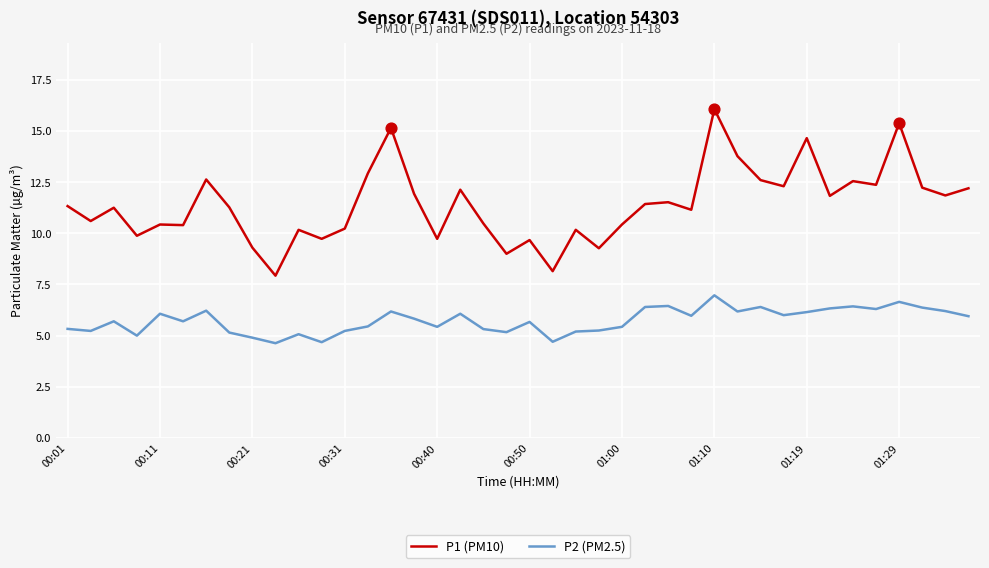

Which series has the largest total across all categories?

P1 (PM10)